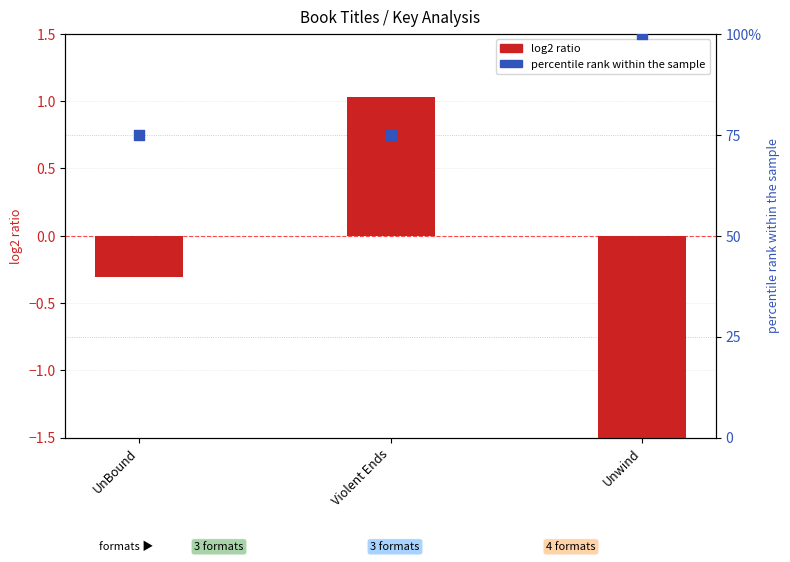

At how many categories does at least one series exceed 8?

3